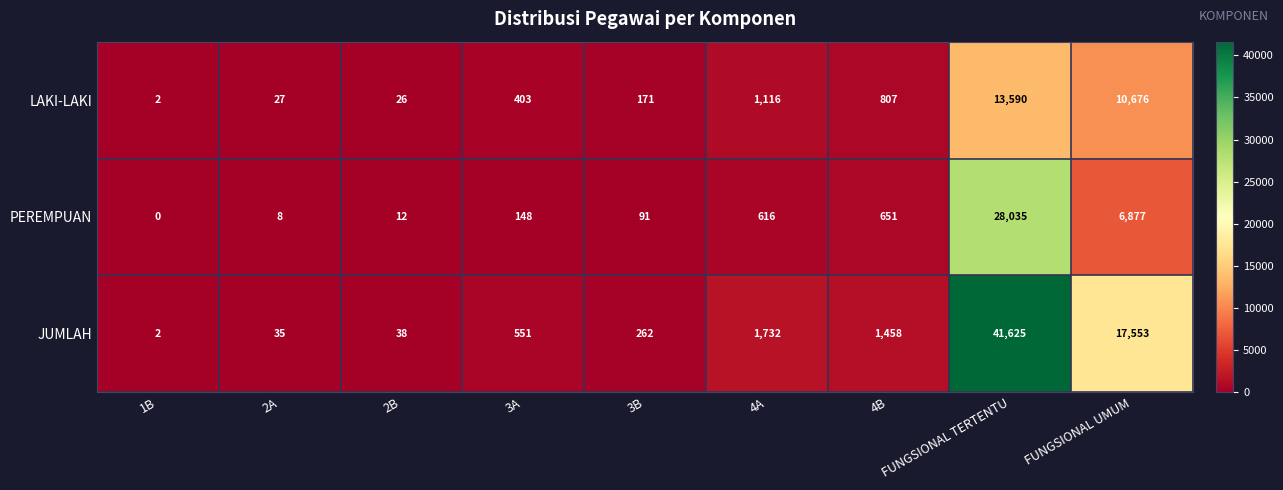

Which series has the widest spread of values?

JUMLAH